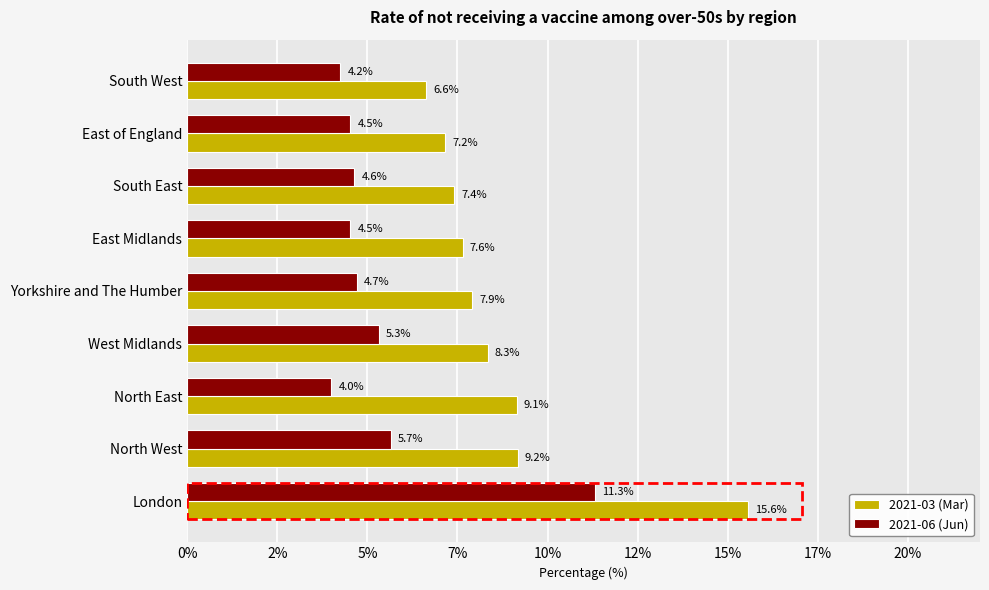

What are all the series names shown in the legend?

2021-03 (Mar), 2021-06 (Jun)